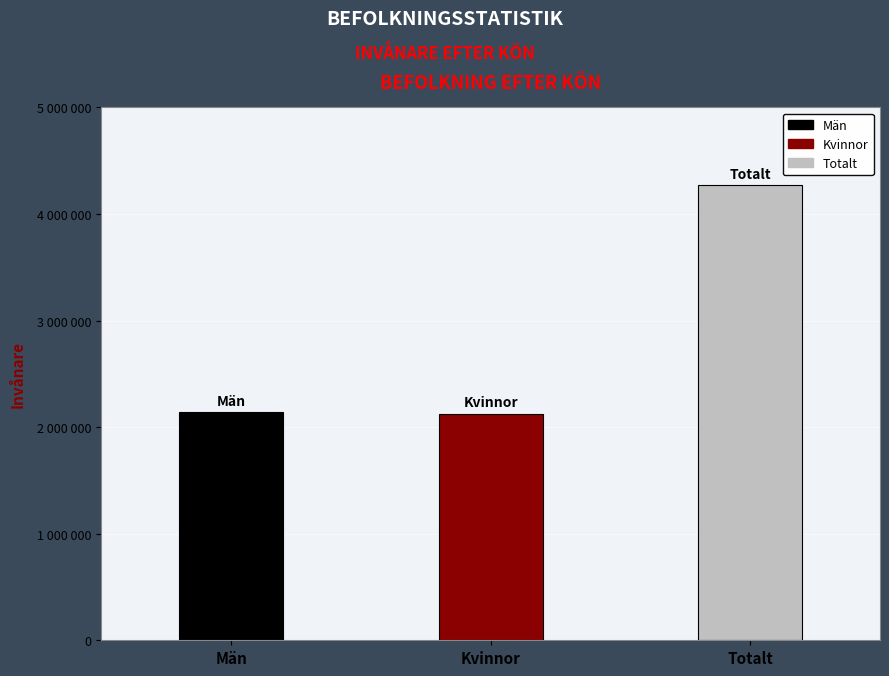

What is the label of the 2nd bar from the right?

Kvinnor